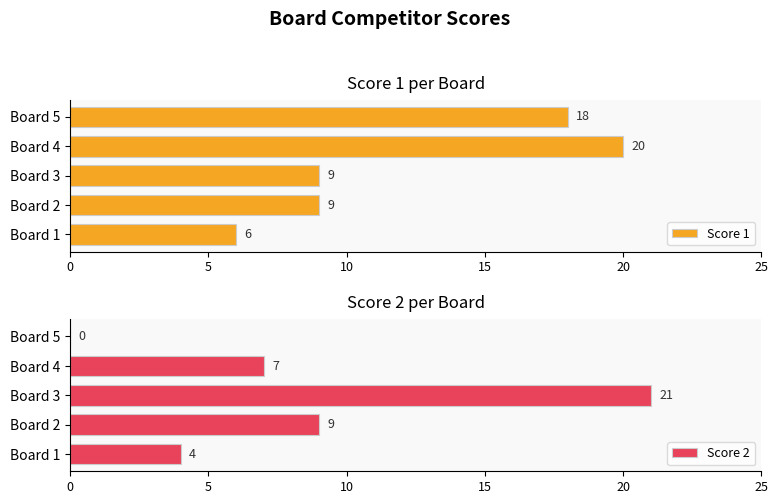

The value of Score 2 at Board 1 is 7. True or false?

False